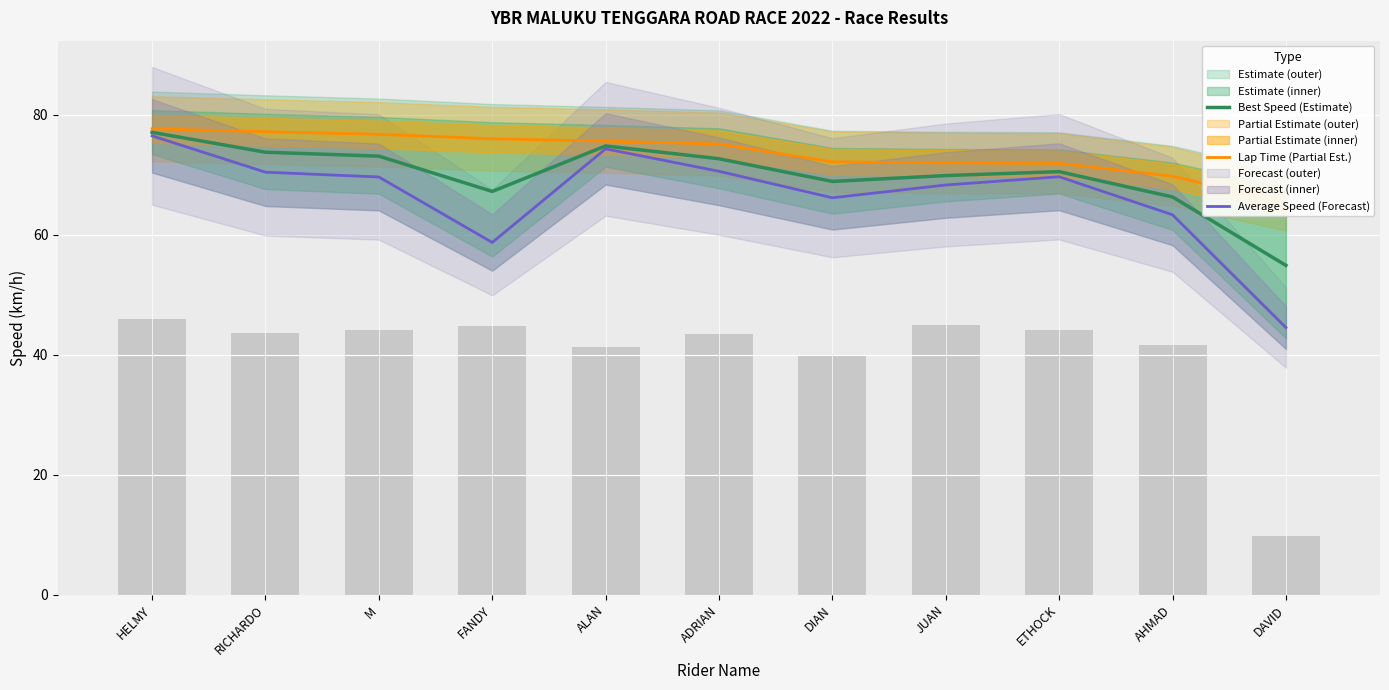

Count the number of data series in this chart.

3